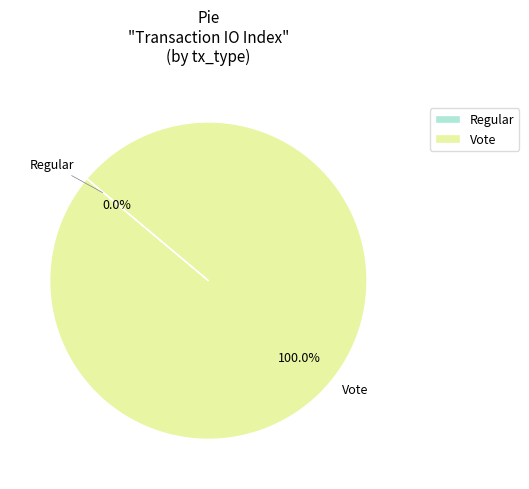

Rank the categories by value from lowest to highest.

Regular, Vote